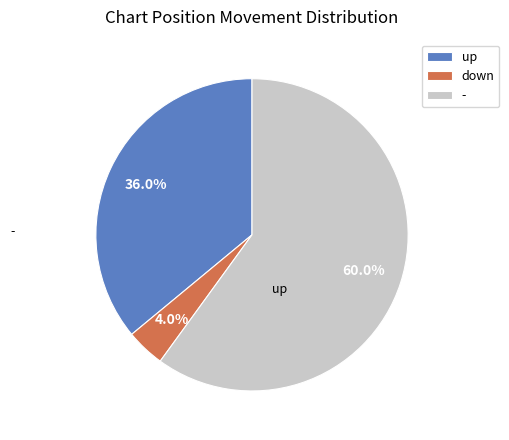

What is the total percentage of down and up?

40.0%